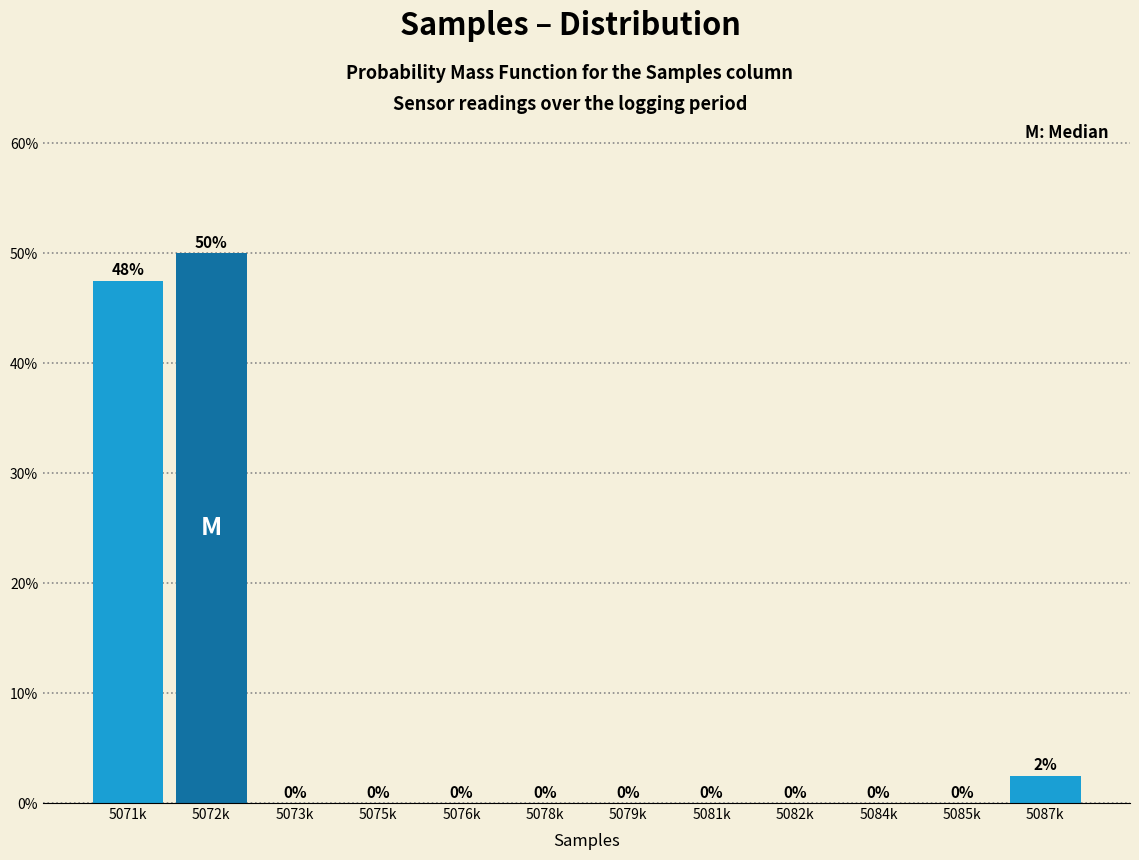

Are the bars horizontal?

No